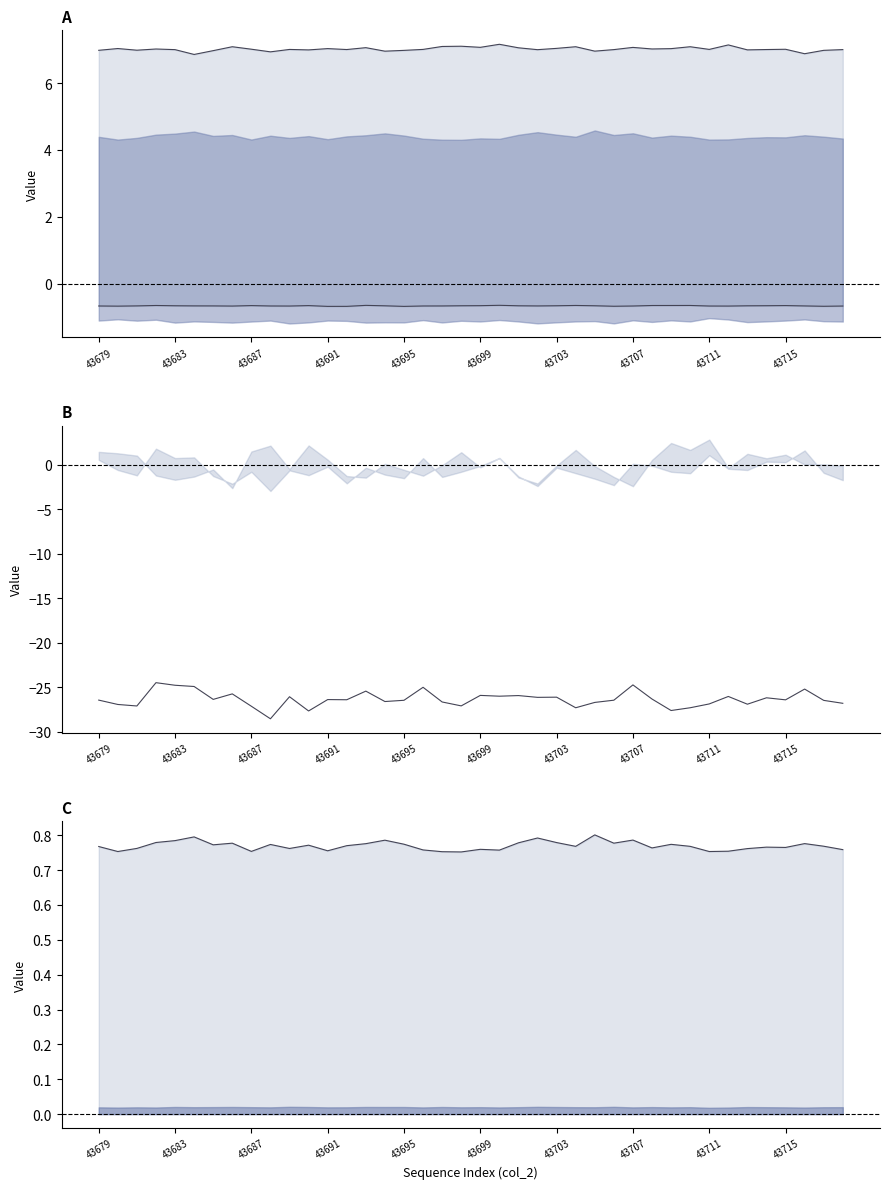

What is the total value across all series at 43691?

-17.3